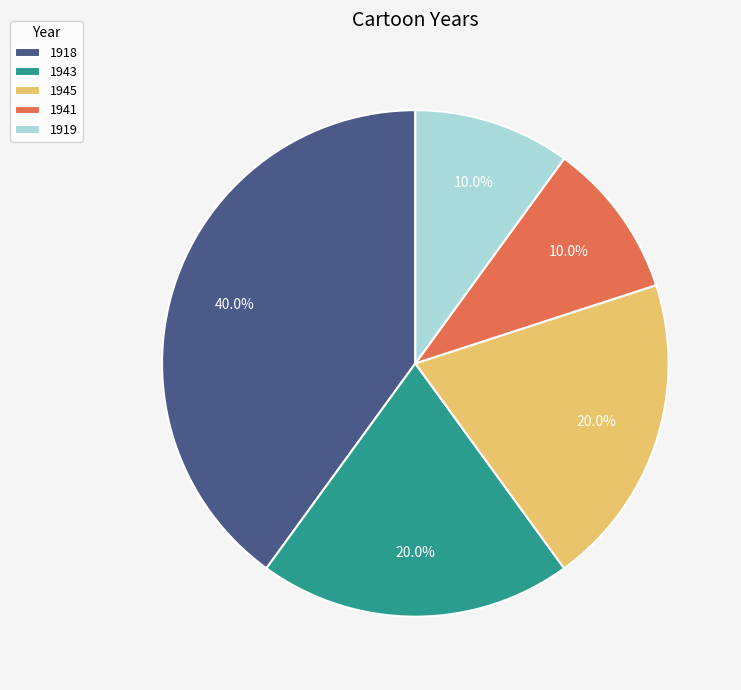

What percentage do 1919 and 1945 together represent?

30.0%